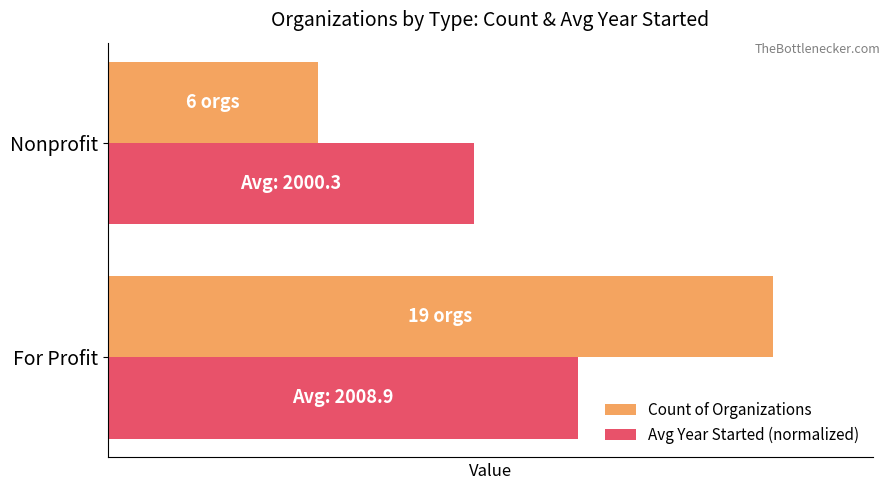

Which series has the largest range (max minus min)?

Count of Organizations